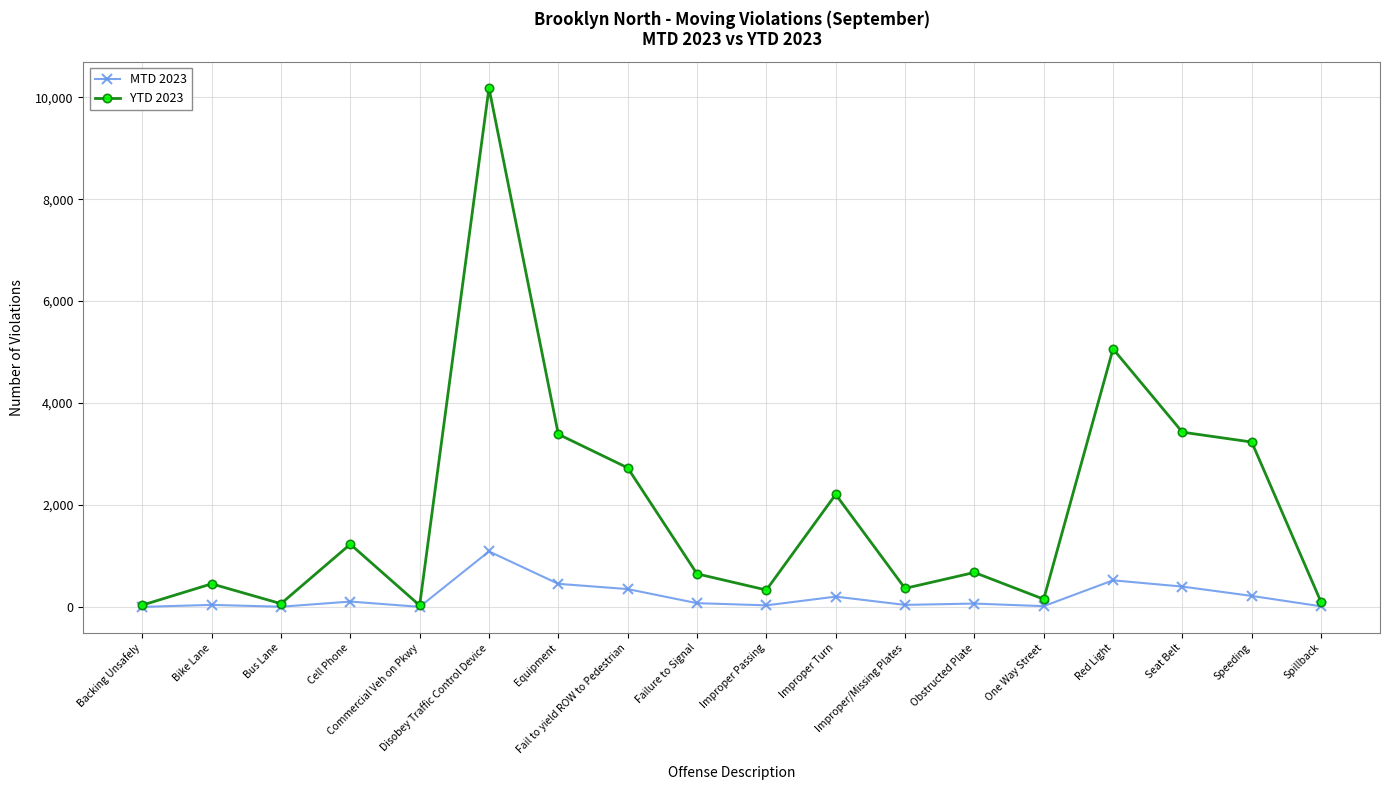

True or false: MTD 2023 has more than 1 interior local peaks.

True